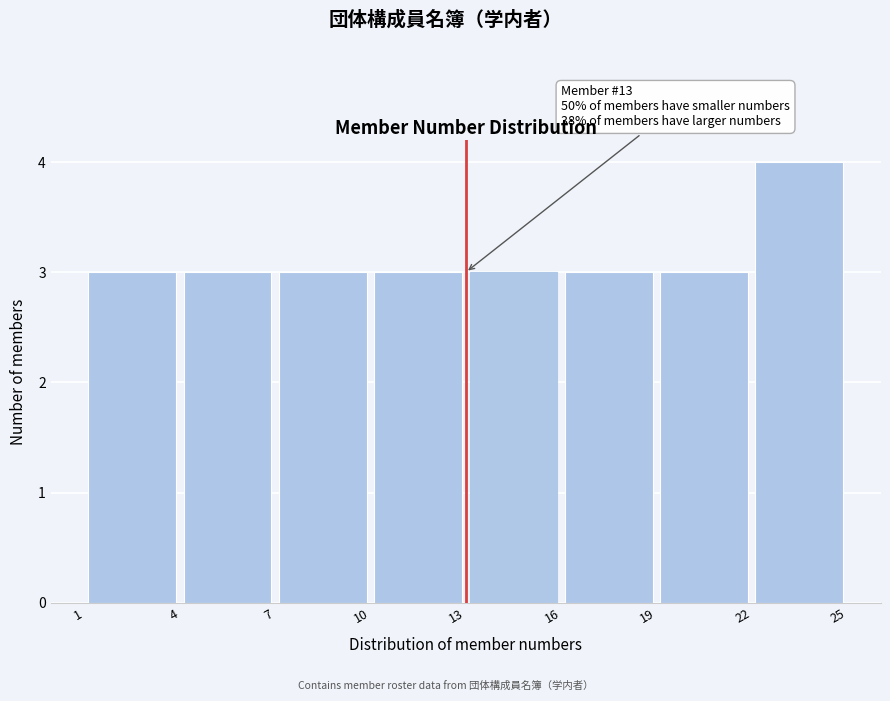

Which range on the x-axis has the tallest bar?

22 to 25